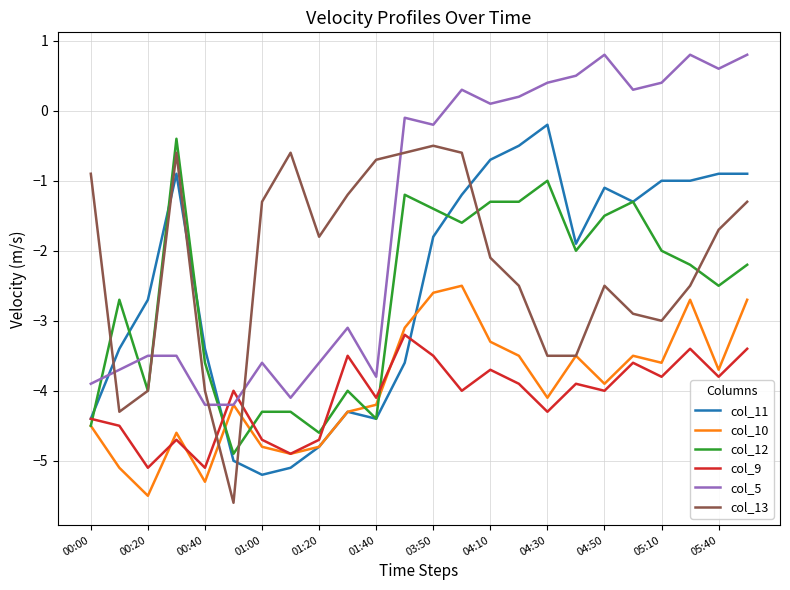

What is the minimum value shown in the chart?

-5.6